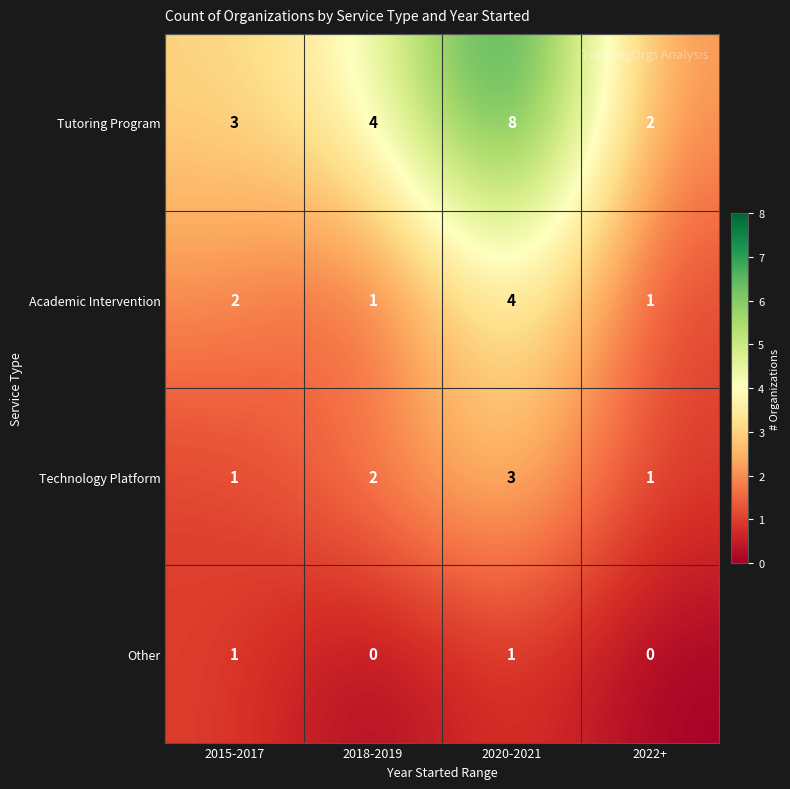

Count the number of data series in this chart.

4